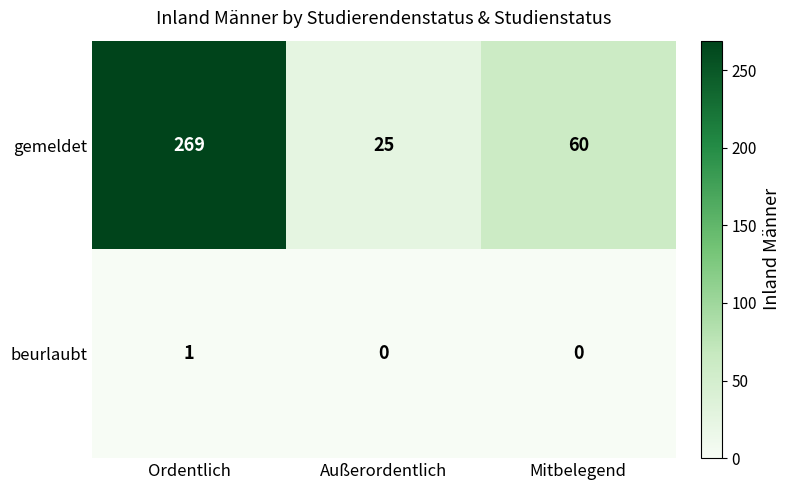

What is the difference between the gemeldet values at Außerordentlich and Mitbelegend?

35